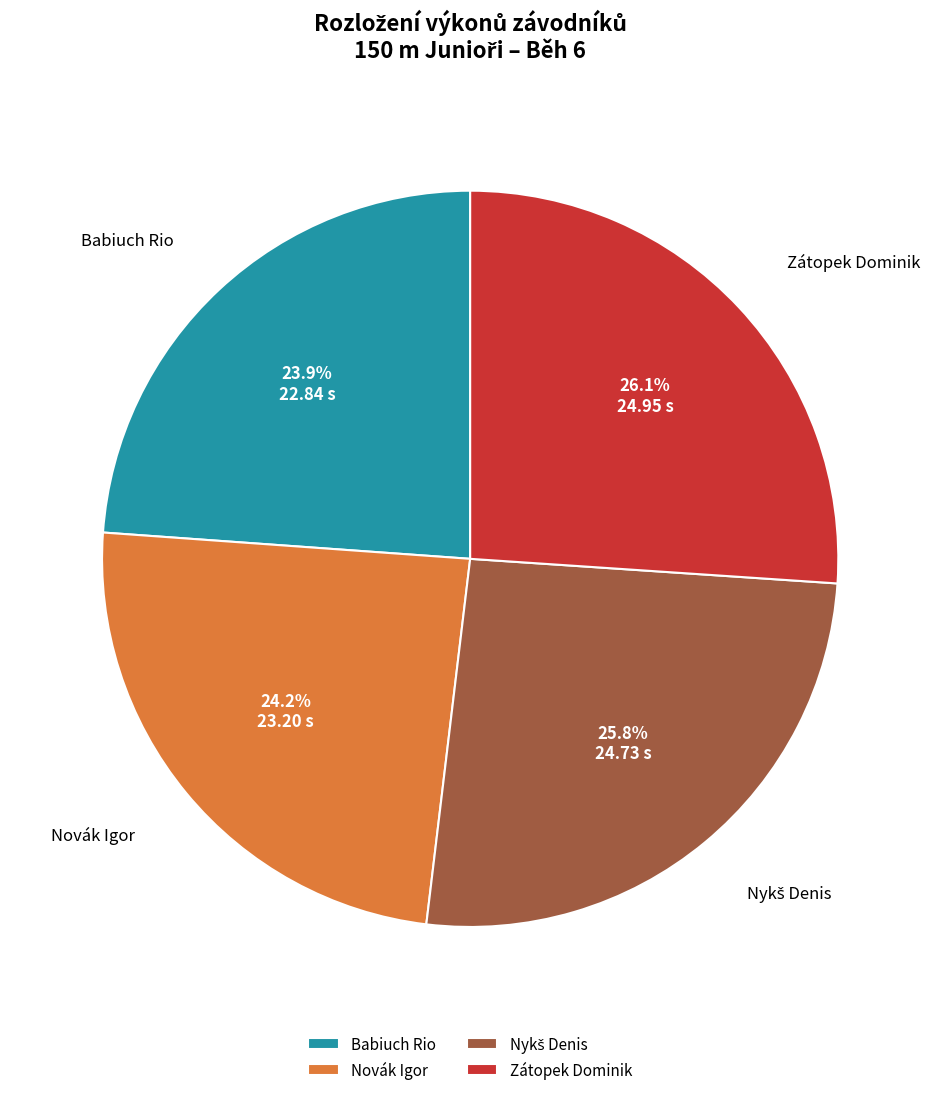

Approximately how many times larger is the value at Novák Igor compared to Babiuch Rio?

1.0